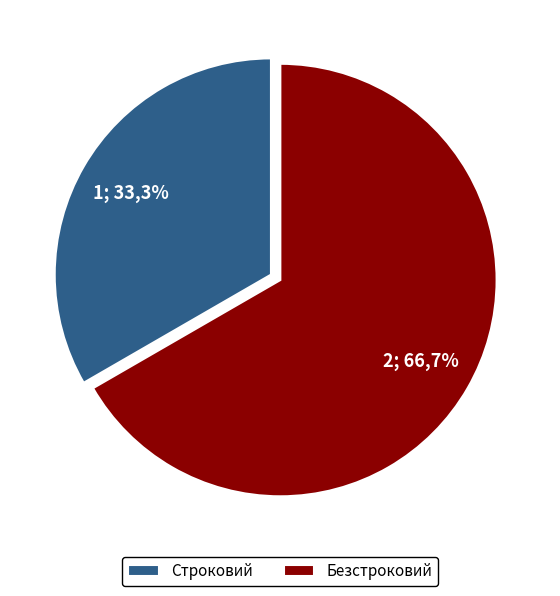

To the nearest percent, what portion does Безстроковий represent?

67%